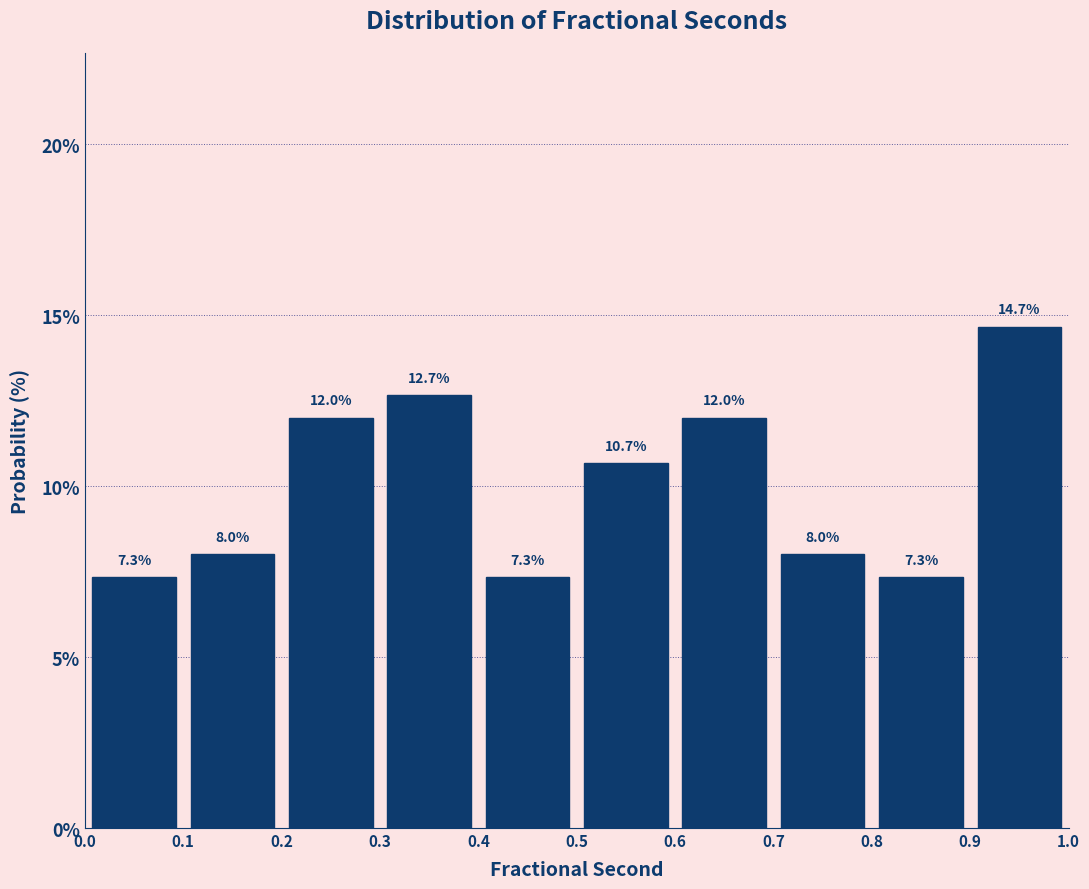

Reading left to right, list every bar in this chart as the range it spans on the x-axis followed by its height.

0.0 to 0.1: 7.3
0.1 to 0.2: 8.0
0.2 to 0.3: 12.0
0.3 to 0.4: 12.7
0.4 to 0.5: 7.3
0.5 to 0.6: 10.7
0.6 to 0.7: 12.0
0.7 to 0.8: 8.0
0.8 to 0.9: 7.3
0.9 to 1.0: 14.7